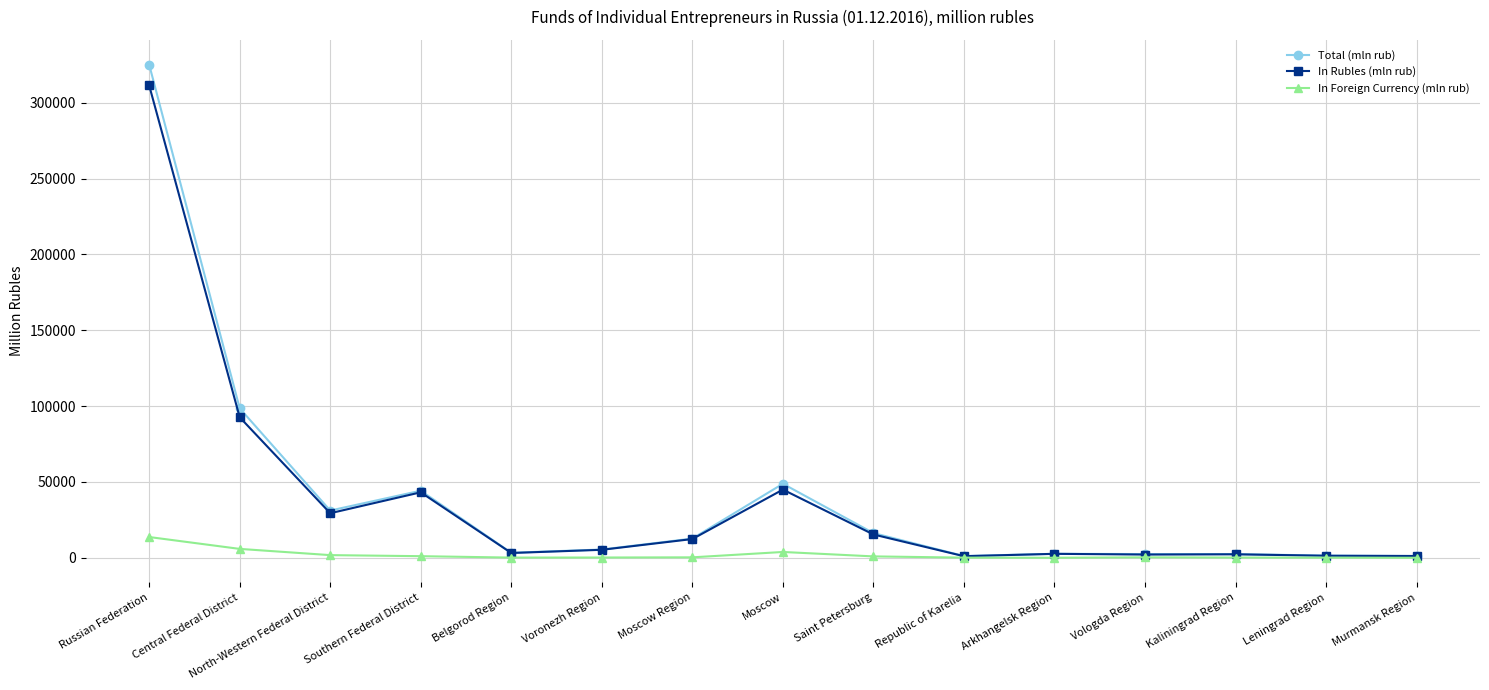

What is the total value across all series at Moscow Region?

25354